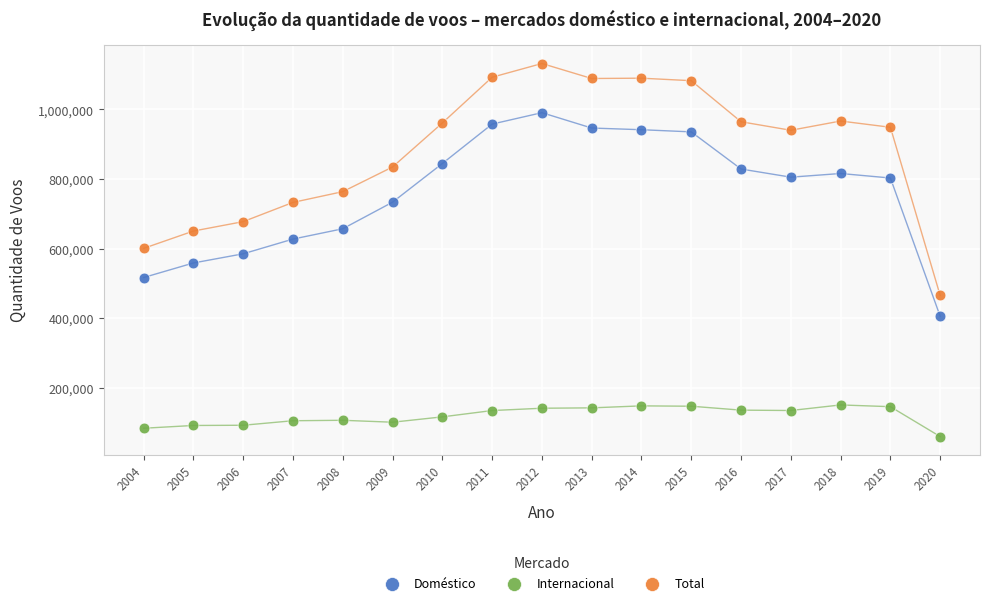

In the Doméstico series, what Y value is closest to 698174?

733624